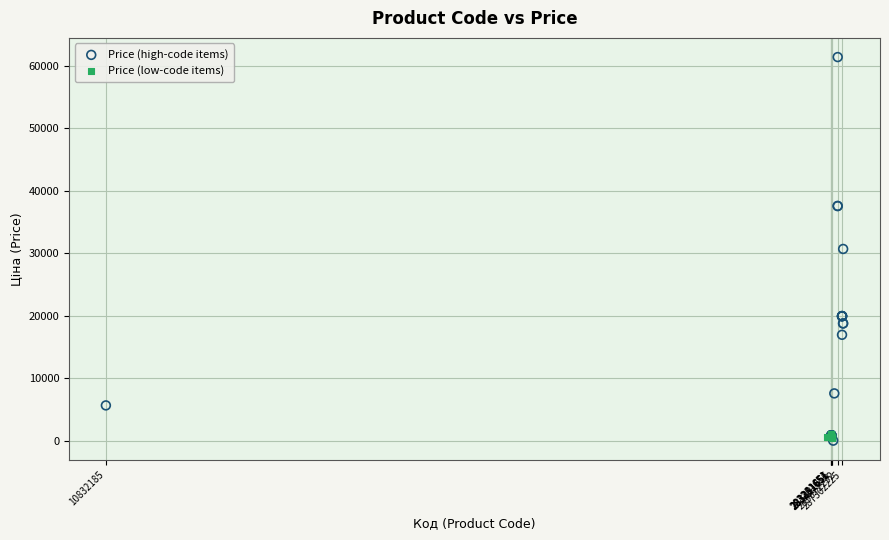

Which series reaches the maximum Y coordinate?

Price (high-code items)